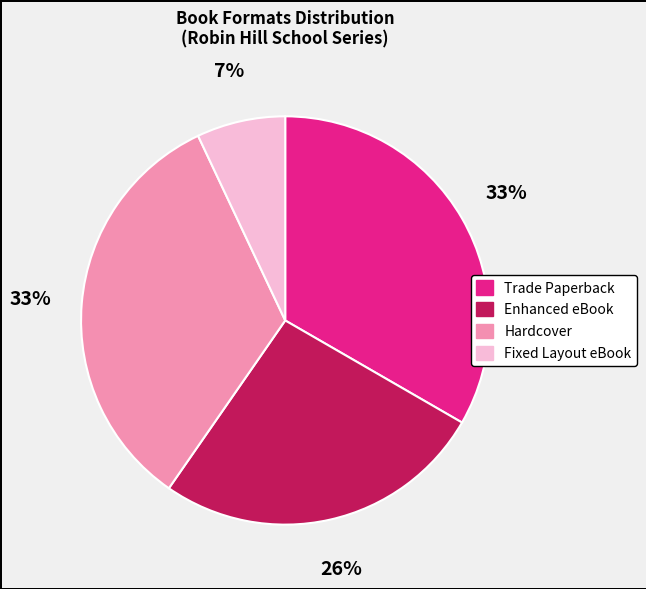

How many slices are in this pie chart?

4